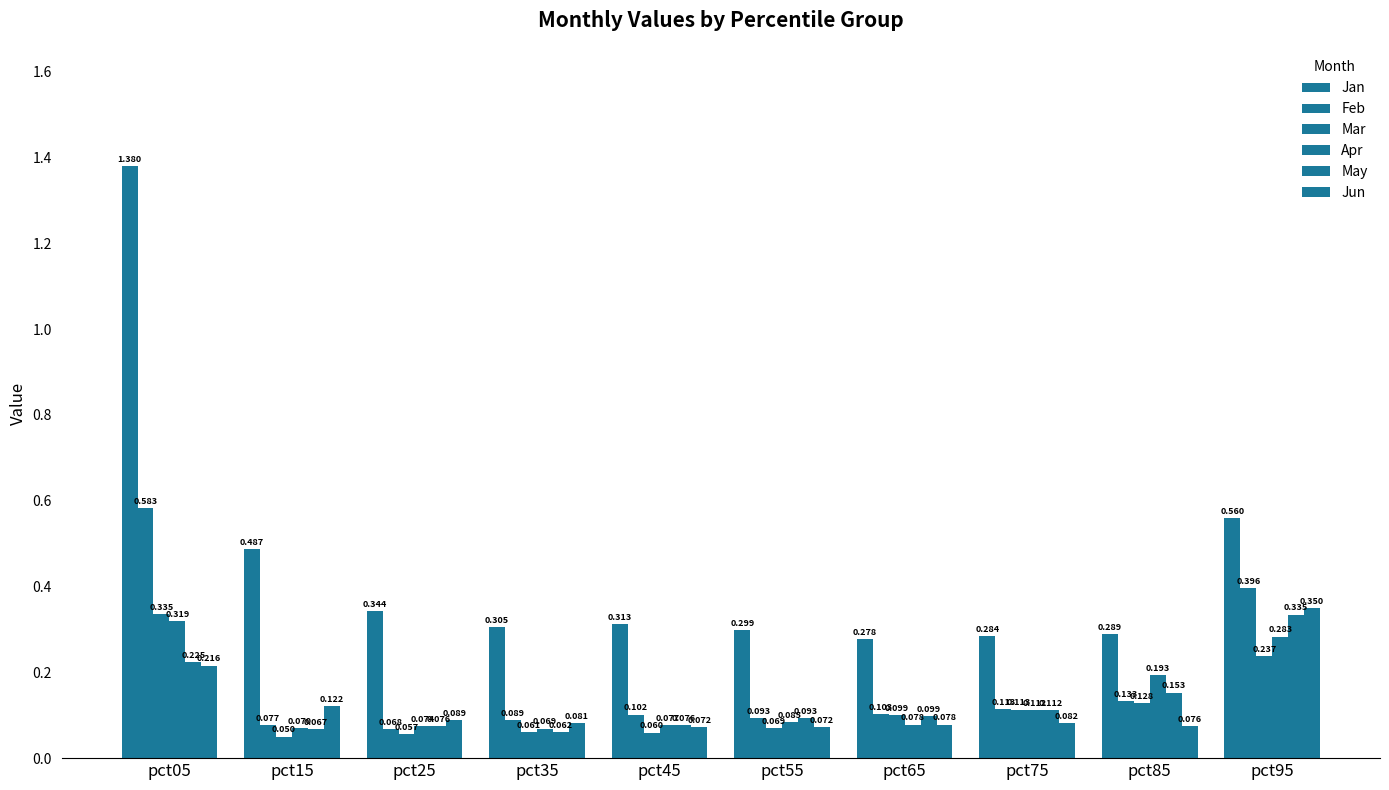

Which series has the largest total across all categories?

Jan